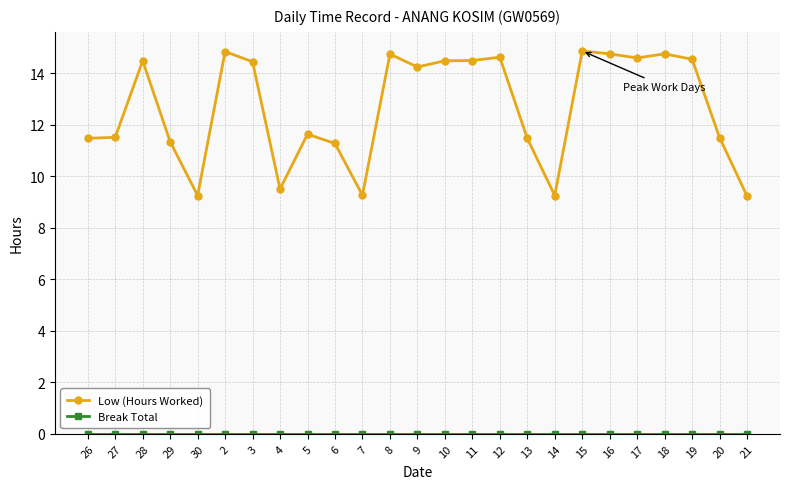

How many categories are shown in the chart?

25